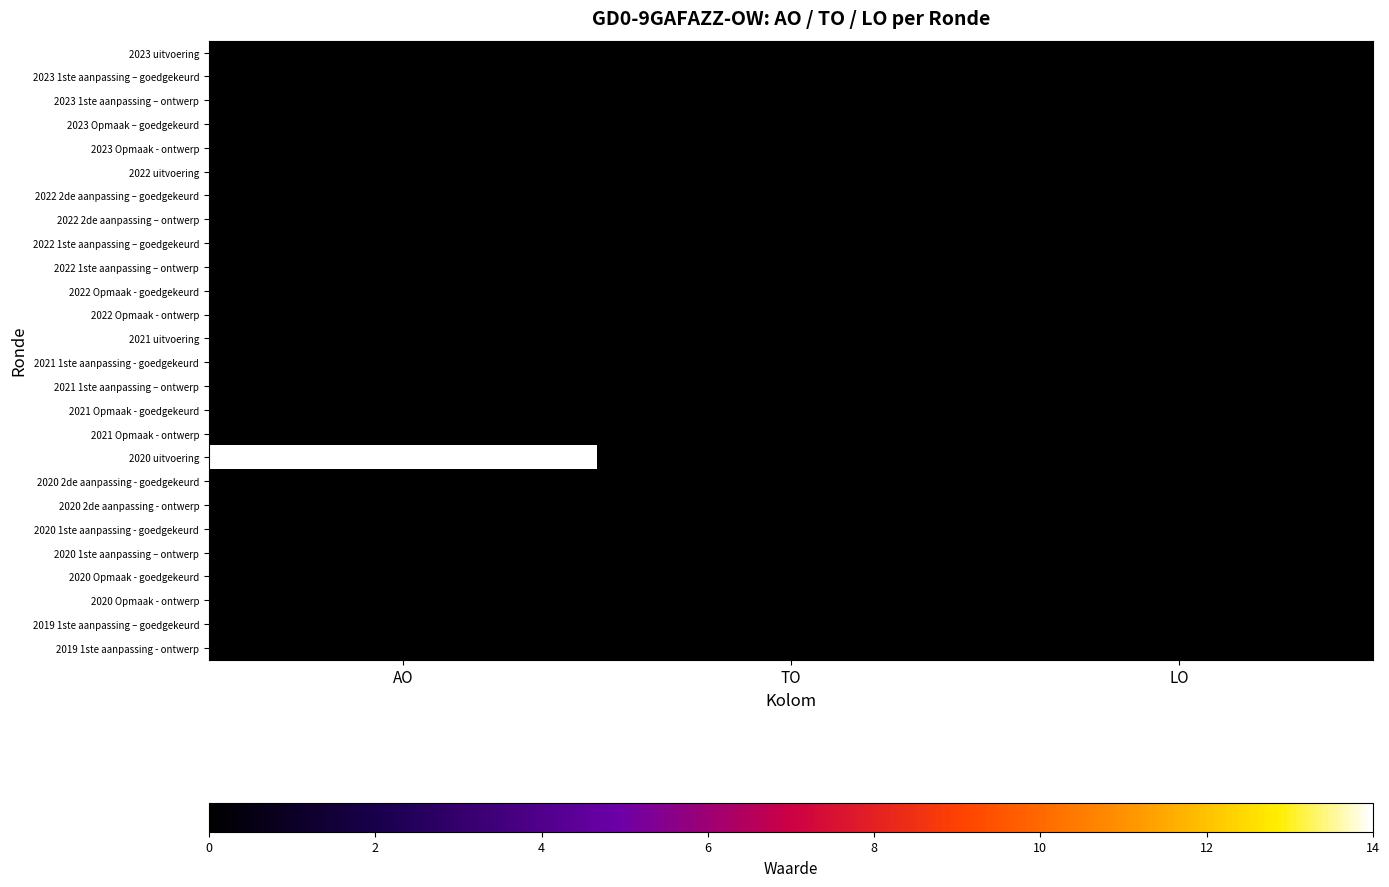

Between TO and AO, which is larger?

TO